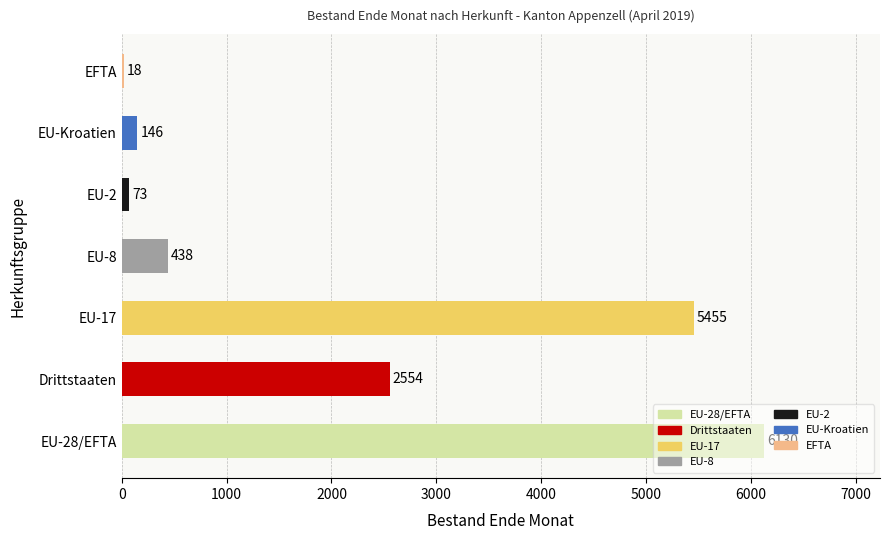

What is the approximate value at Drittstaaten, to the nearest 100?

2600